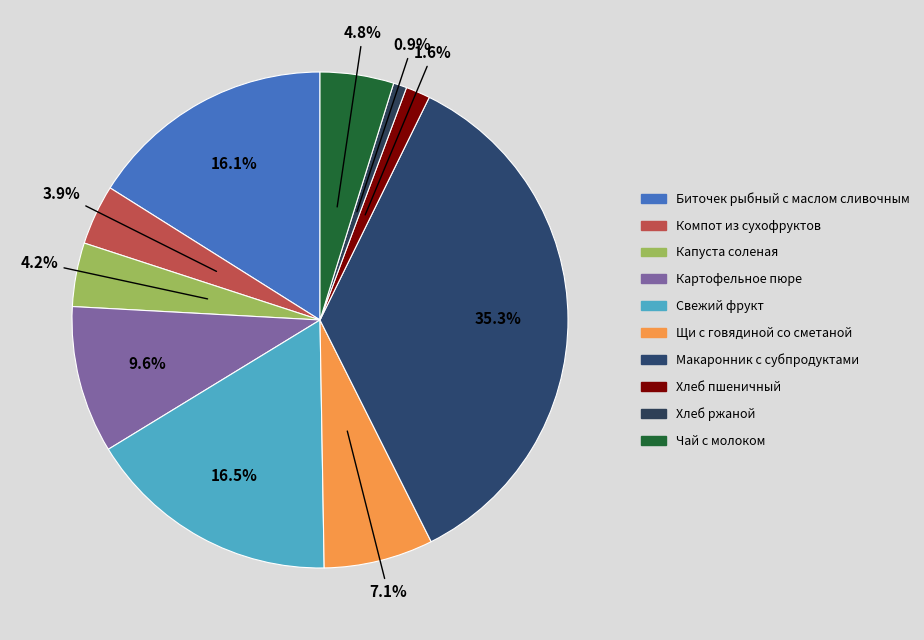

The Капуста соленая slice represents 4% of the pie. True or false?

True